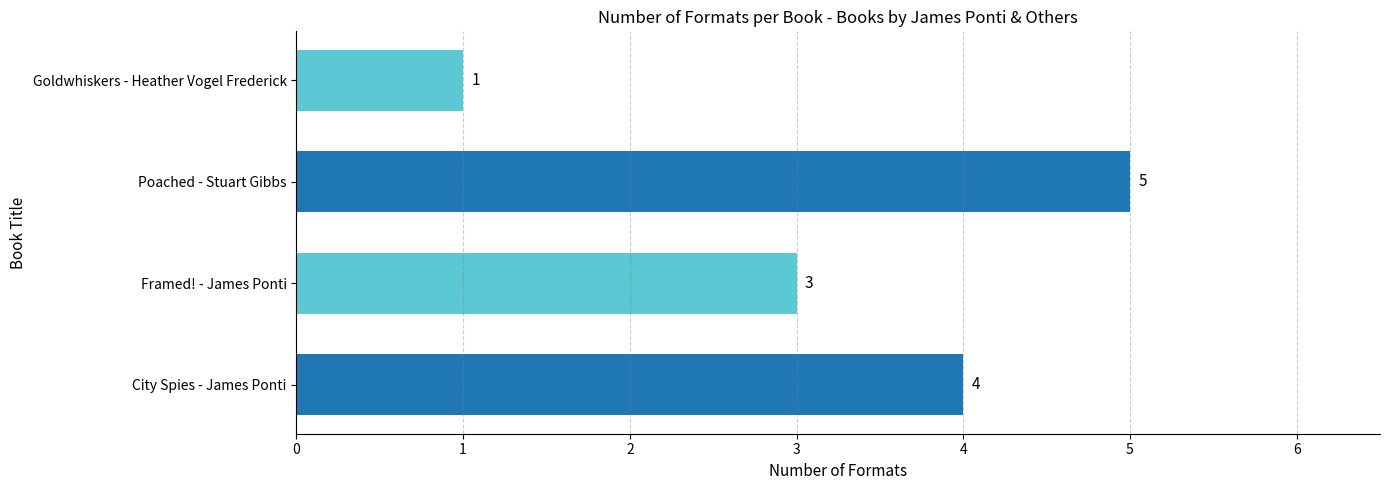

Reading bottom to top, transcribe all the data shown in this chart.

City Spies - James Ponti=4	Framed! - James Ponti=3	Poached - Stuart Gibbs=5	Goldwhiskers - Heather Vogel Frederick=1